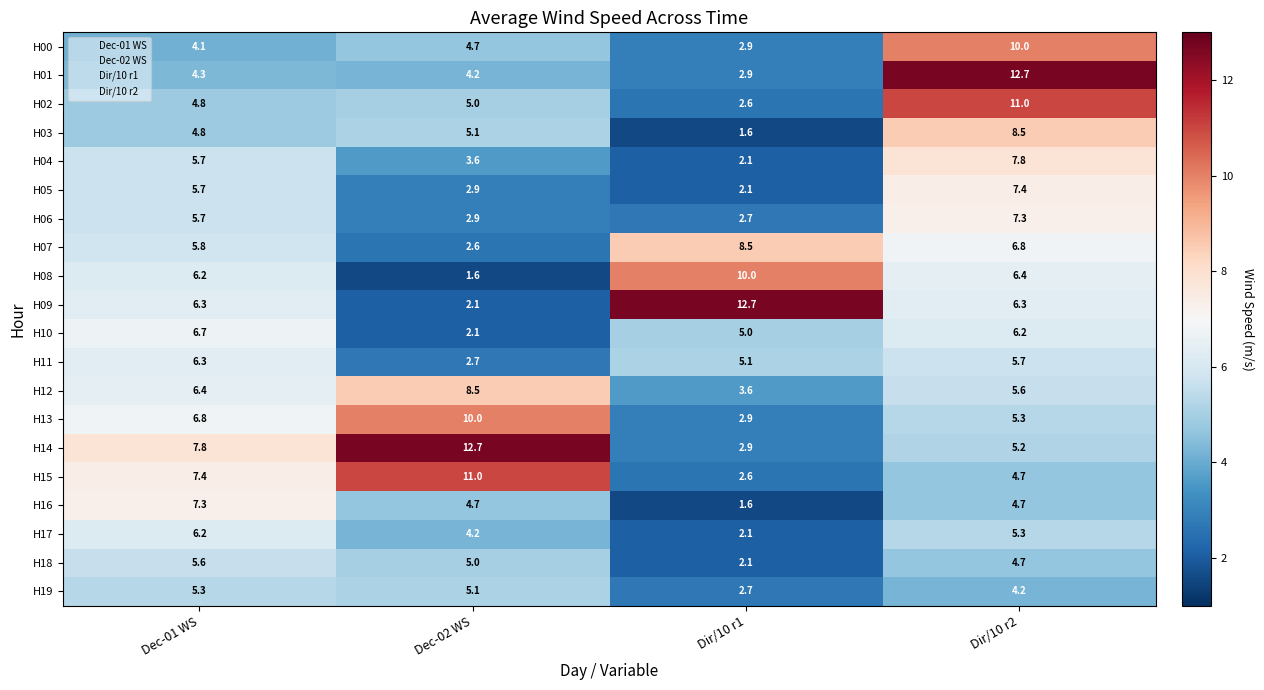

At which category is the sum across all series the highest?

Dir/10 r2